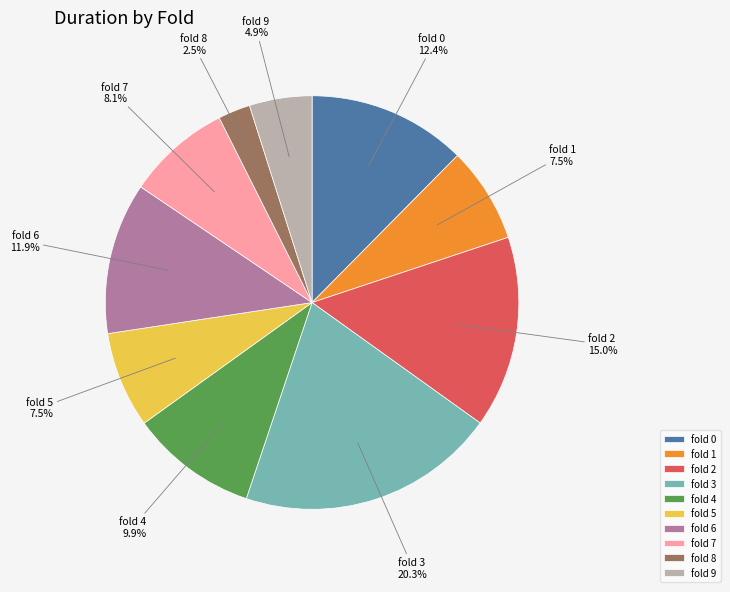

To the nearest percent, what percentage of the pie is fold 2?

15%